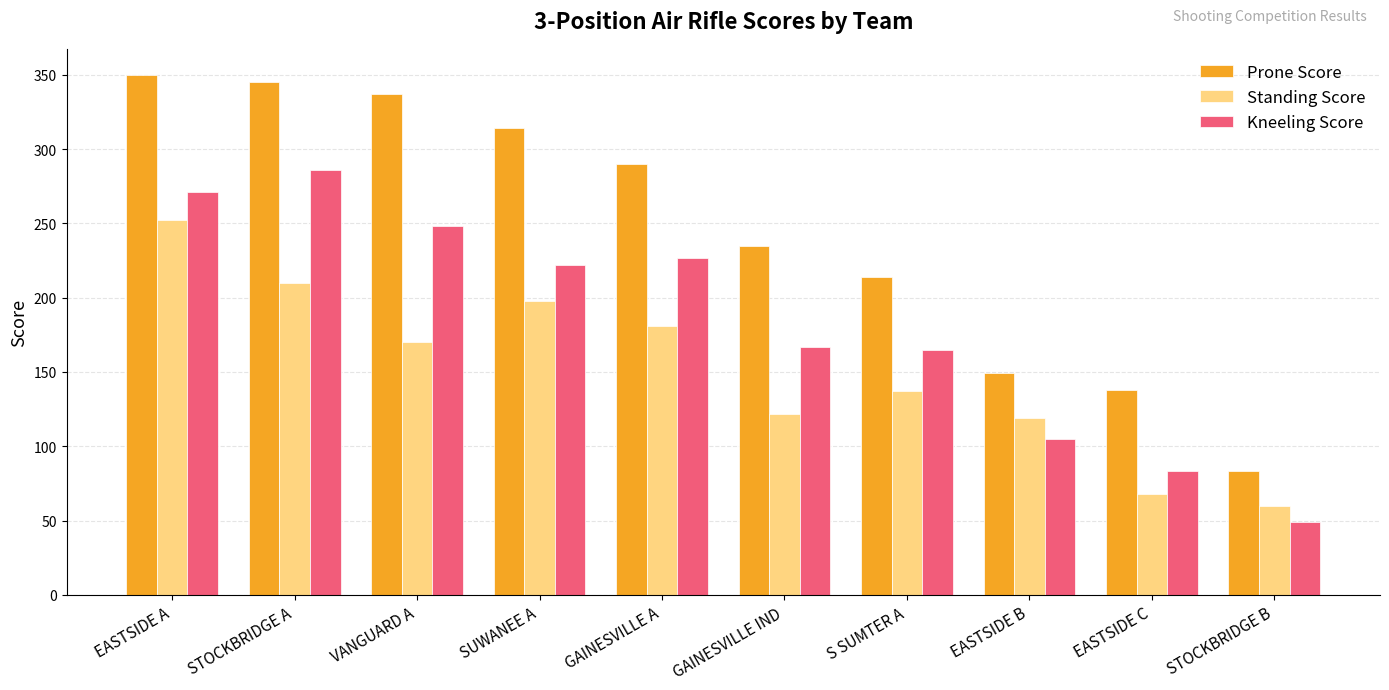

True or false: Prone Score has a value of 130 at GAINESVILLE IND.

False